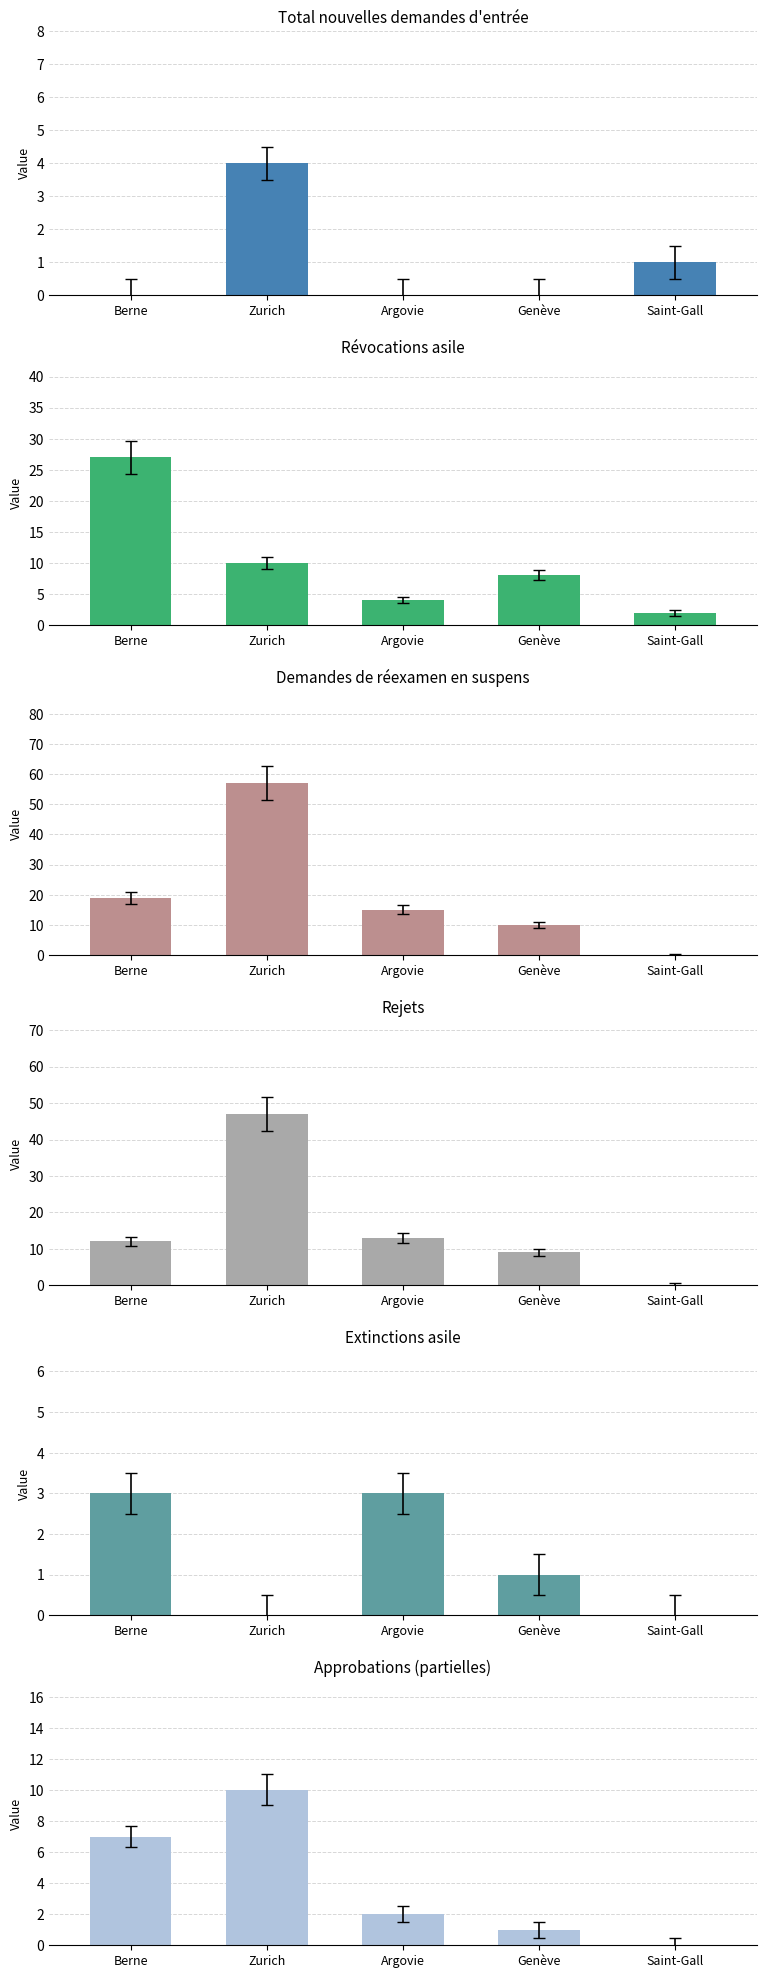

What is the difference between the highest and lowest values at Argovie?

15